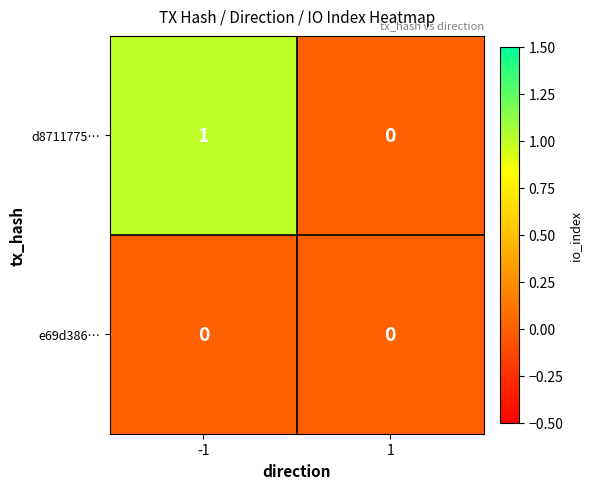

Rank the series at -1 from highest to lowest value.

d8711775…, e69d386…